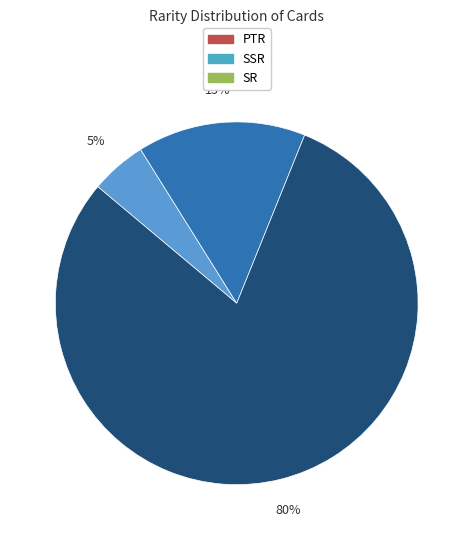

Is it true that PTR is 19% of the pie?

False